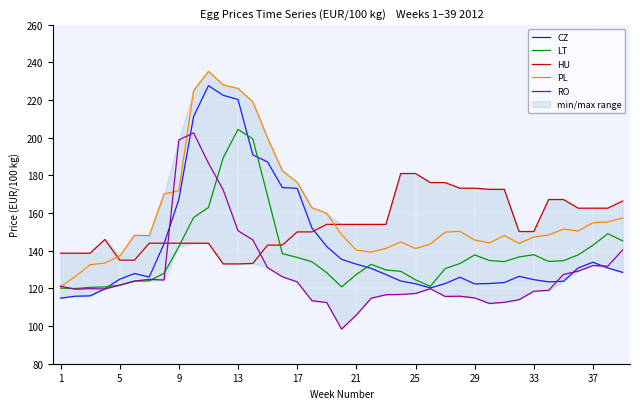

What is the lowest value of the HU series?

133.0